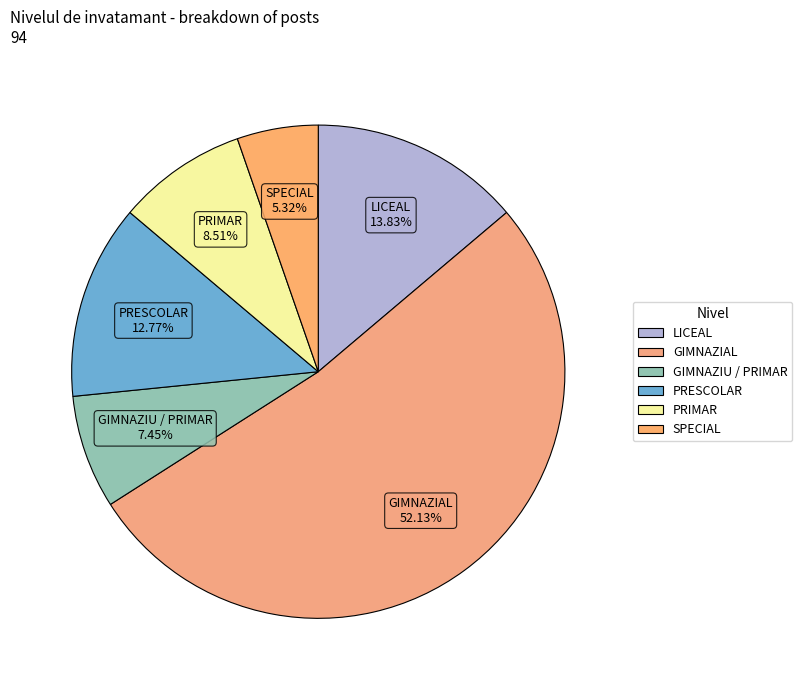

To the nearest percent, what percentage of the pie is LICEAL?

14%